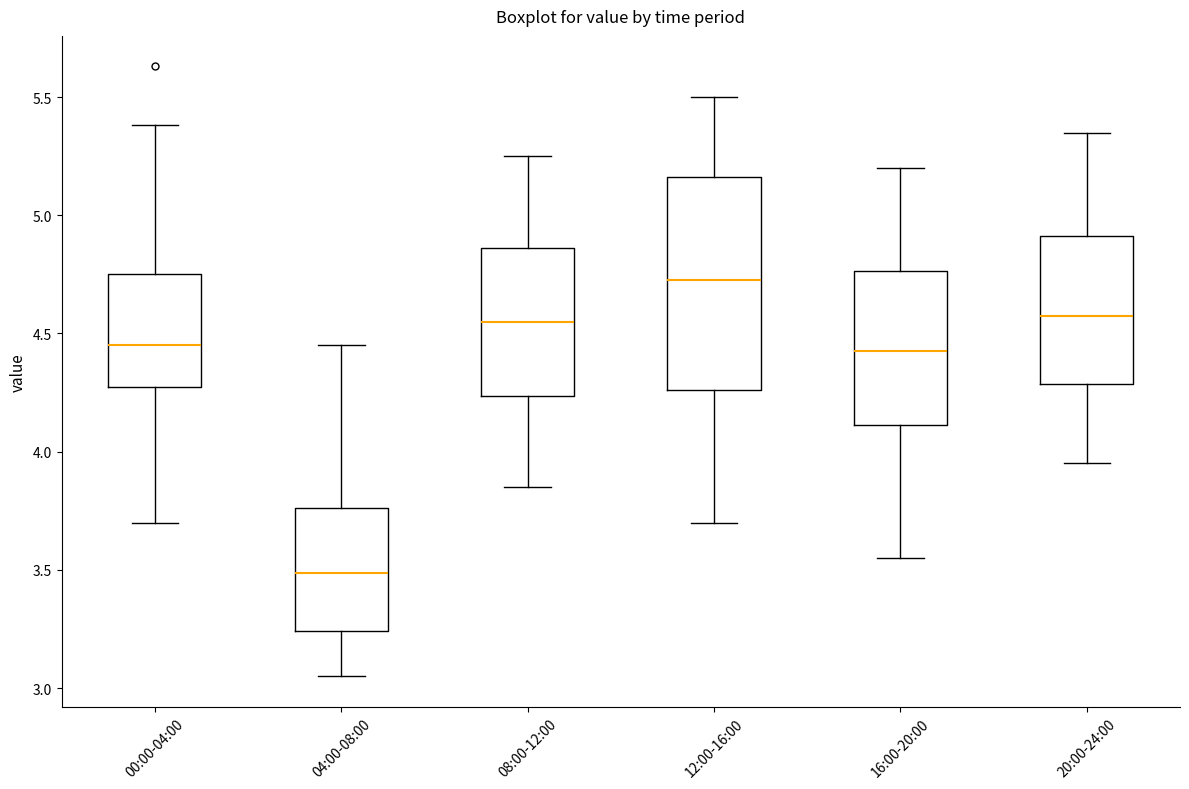

Comparing the boxes themselves (not the whiskers), which one is the tallest?

12:00-16:00